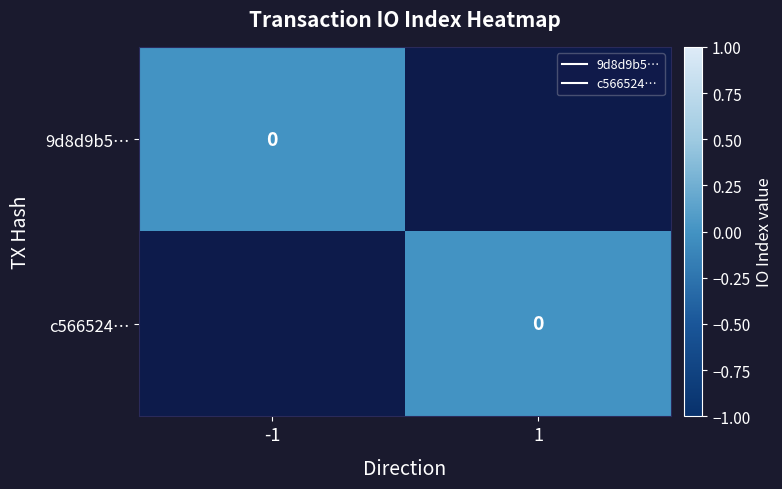

Which series has the largest total across all categories?

c5665245099dd42720b025f9072cff9940890ce